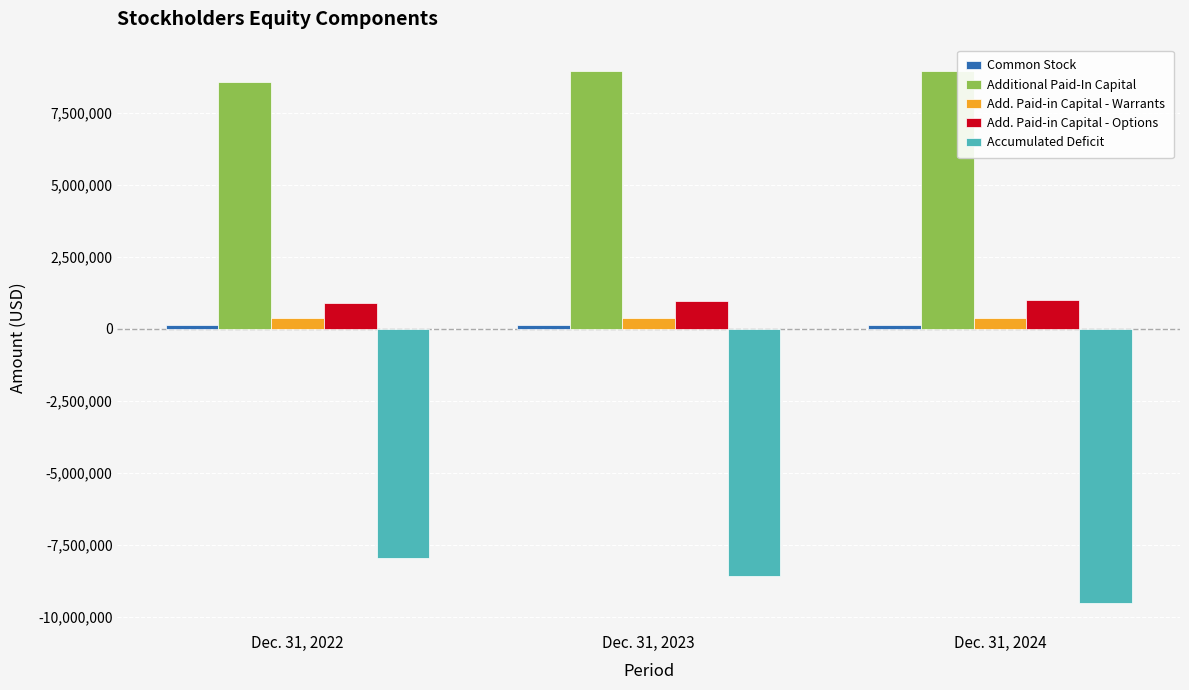

What is the sum of the Add. Paid-in Capital - Warrants values at Dec. 31, 2023 and Dec. 31, 2024?

738230